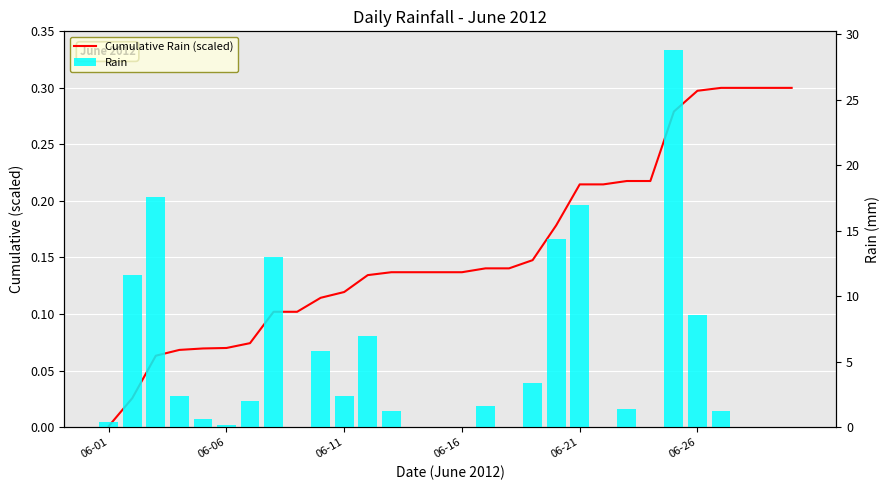

What is the difference between the maximum and minimum values in the Rain series?

28.8